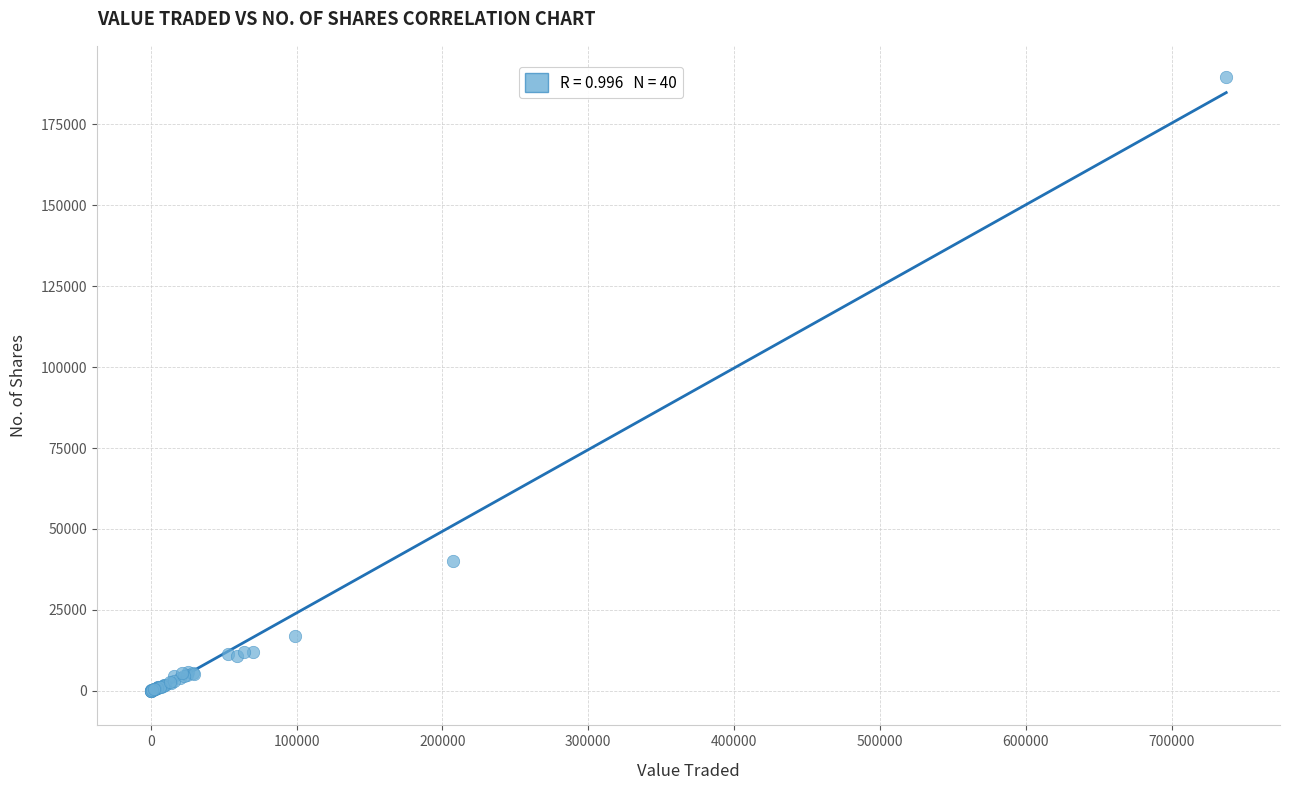

What Y value in the scatter plot is closest to 94882?

40000